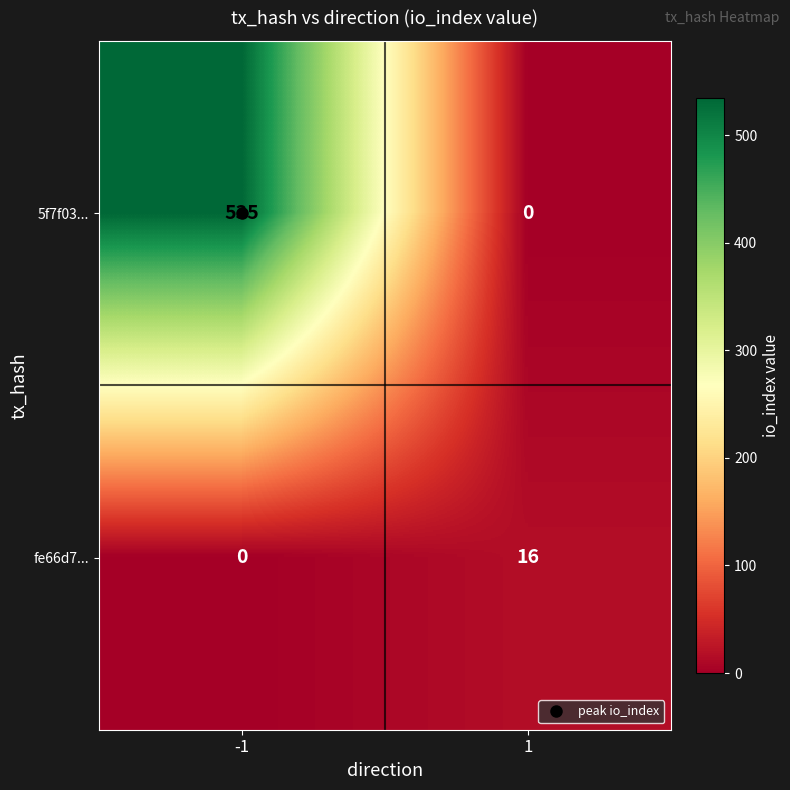

At which category is the sum across all series the highest?

-1